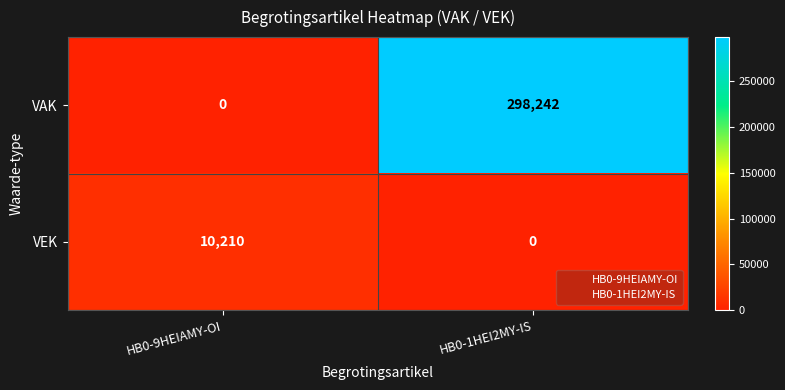

What is the difference between the VAK values at HB0-1HEI2MY-IS and HB0-9HEIAMY-OI?

298242